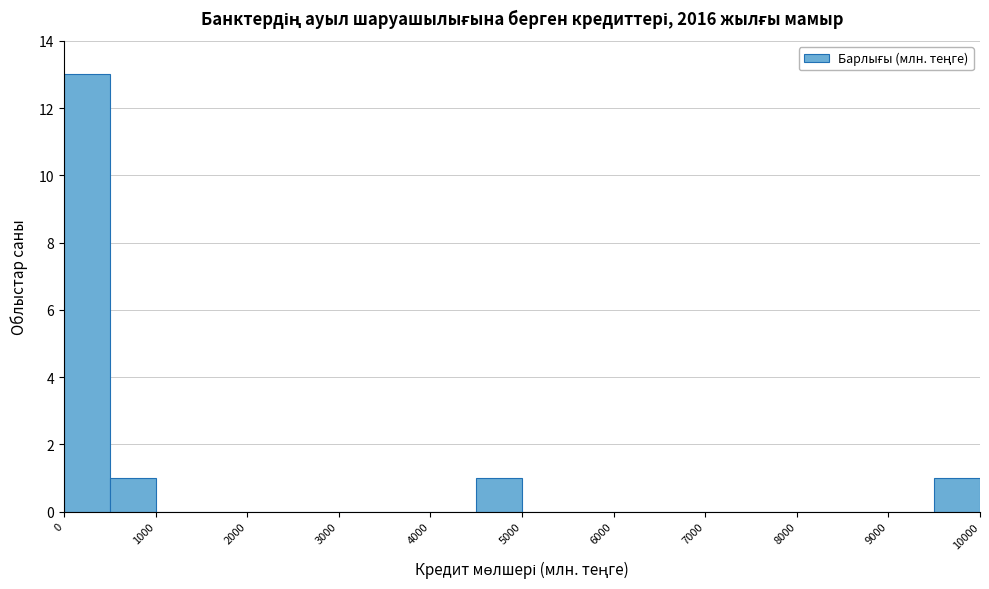

Reading left to right, transcribe this chart: for each bar, give the range it covers on the x-axis and its height. The values are not printed on the chart, so give them approximately, as read against the axis.

0 to 500: 13
500 to 1000: 1
1000 to 1500: 0
1500 to 2000: 0
2000 to 2500: 0
2500 to 3000: 0
3000 to 3500: 0
3500 to 4000: 0
4000 to 4500: 0
4500 to 5000: 1
5000 to 5500: 0
5500 to 6000: 0
6000 to 6500: 0
6500 to 7000: 0
7000 to 7500: 0
7500 to 8000: 0
8000 to 8500: 0
8500 to 9000: 0
9000 to 9500: 0
9500 to 10000: 1